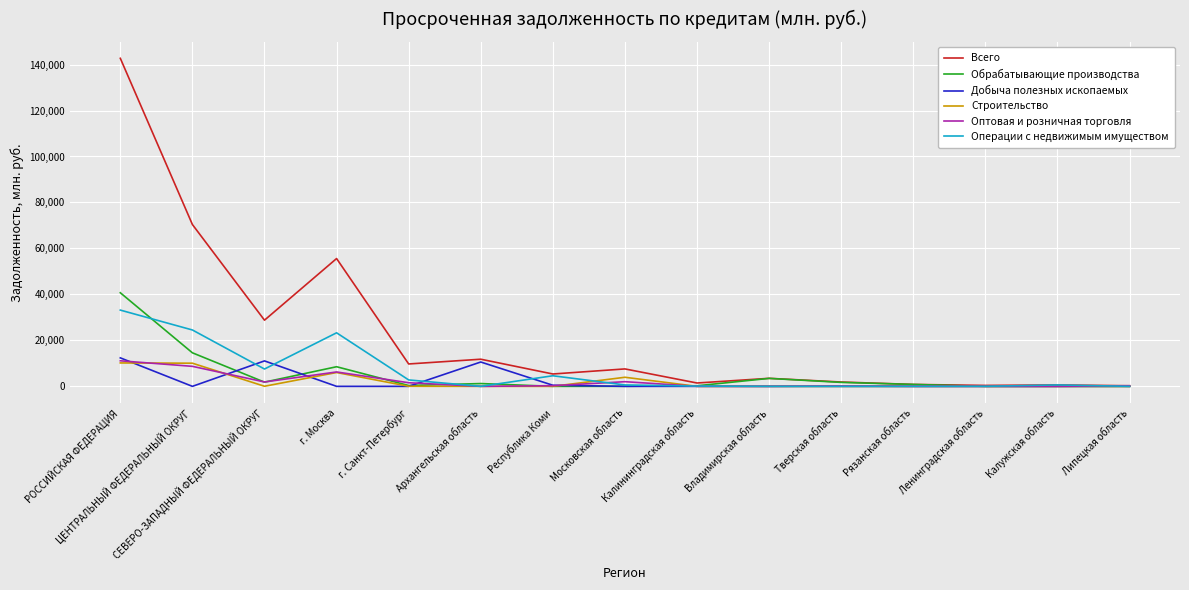

Between РОССИЙСКАЯ ФЕДЕРАЦИЯ and Рязанская область, which series saw the biggest shift?

Всего